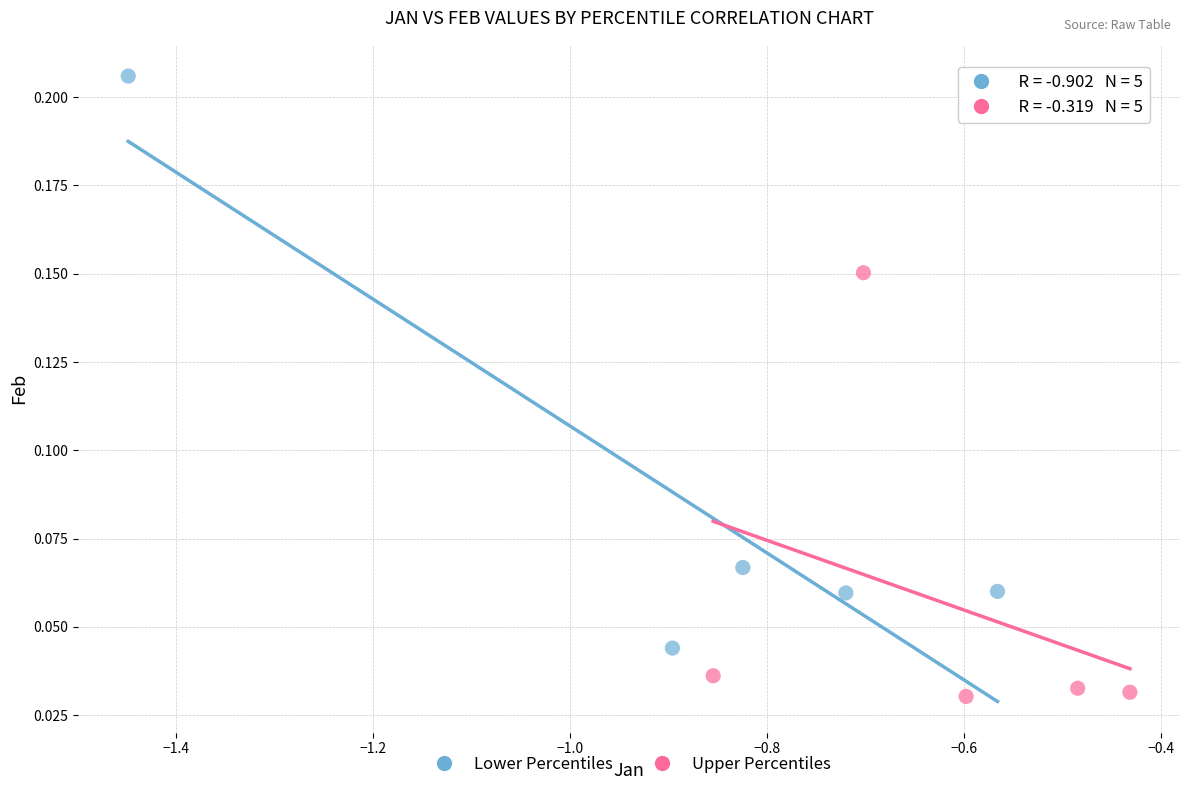

Which series reaches the minimum Y coordinate?

Upper Percentiles